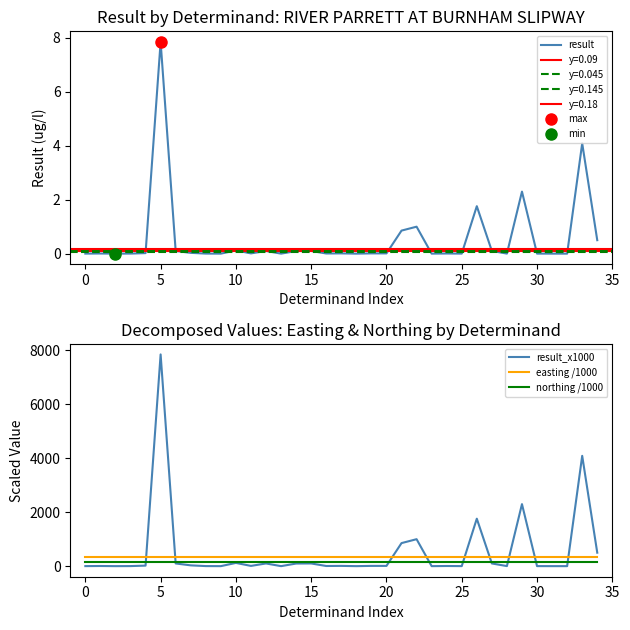

Is it true that result equals 12.4 at 5?

False